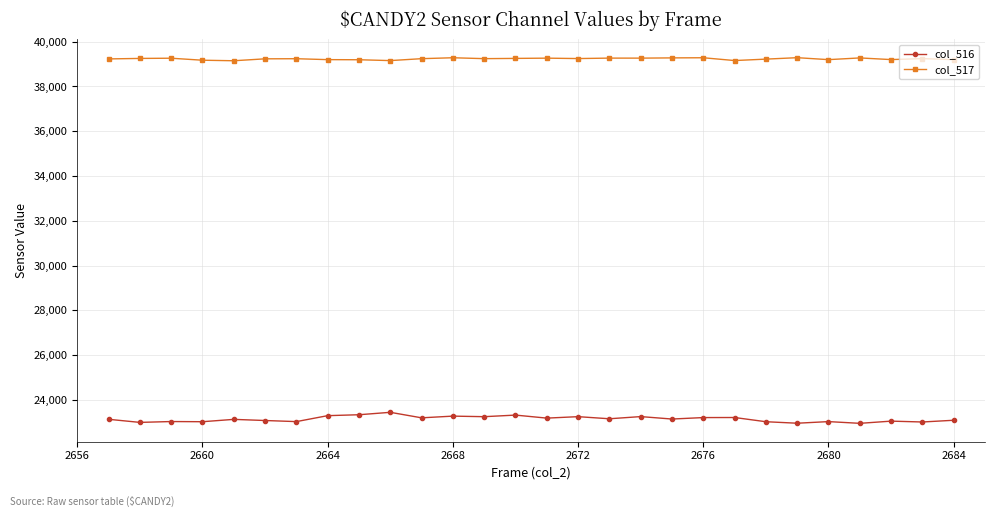

True or false: col_517 has more than 0 interior local peaks.

True